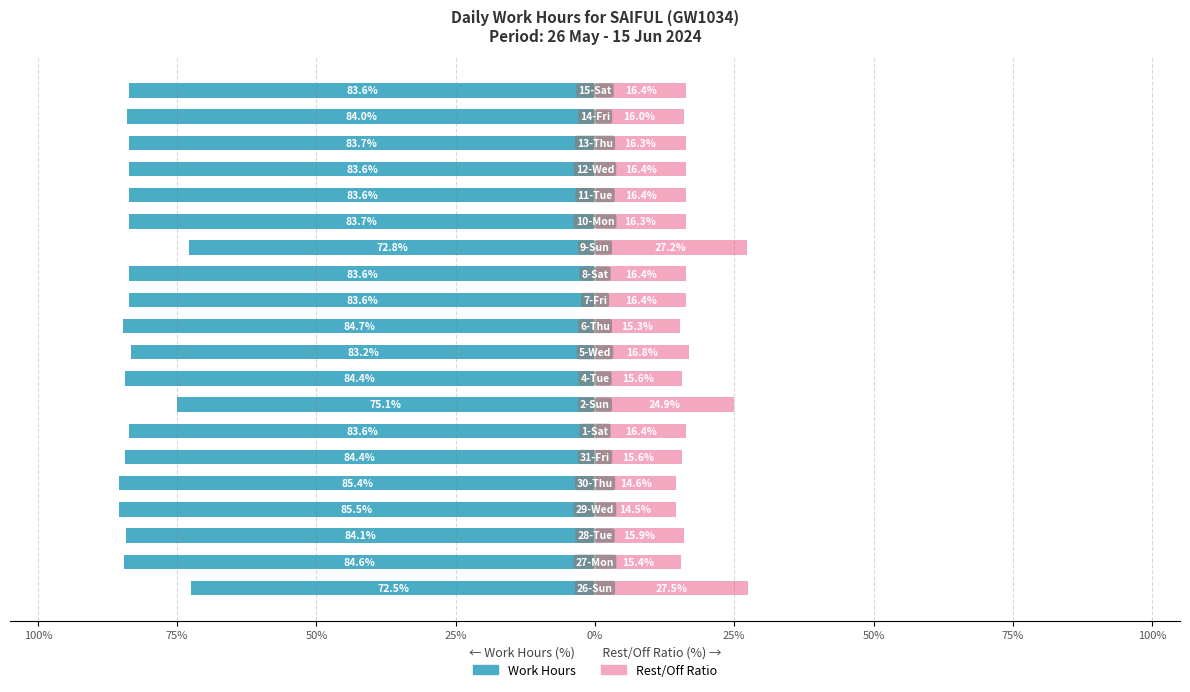

Read the Rest/Off Ratio value at 11.

16.4